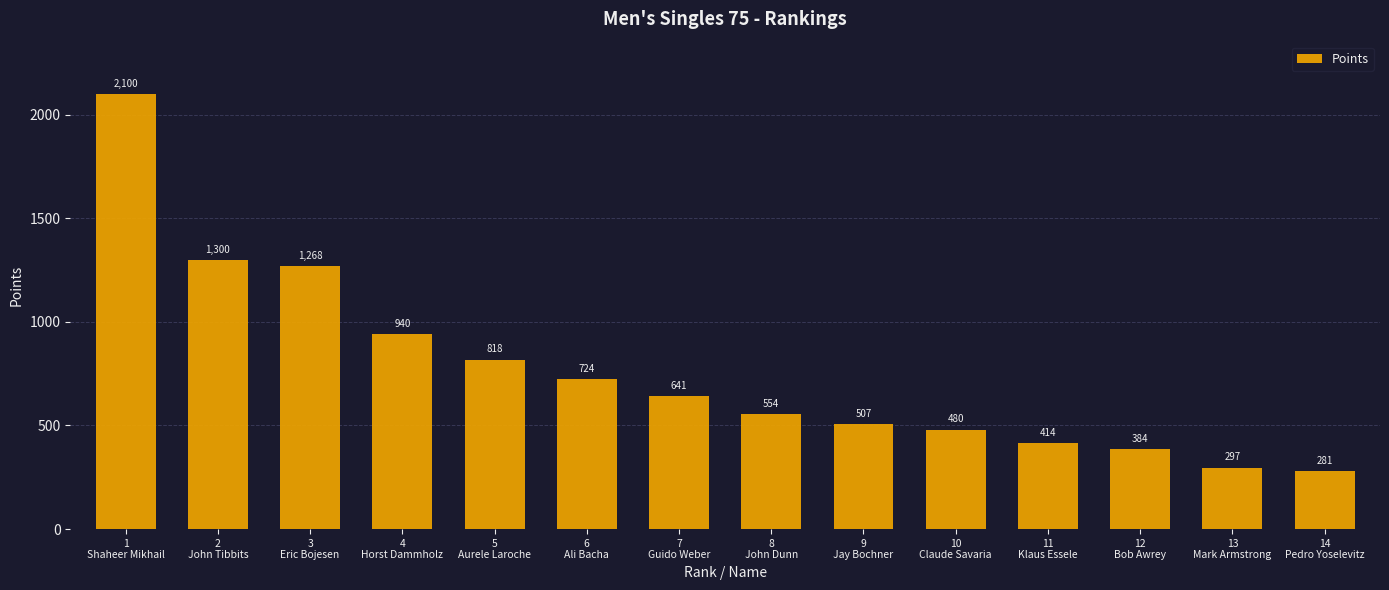

Which has a higher value, 13
Mark Armstrong or 10
Claude Savaria?

10
Claude Savaria